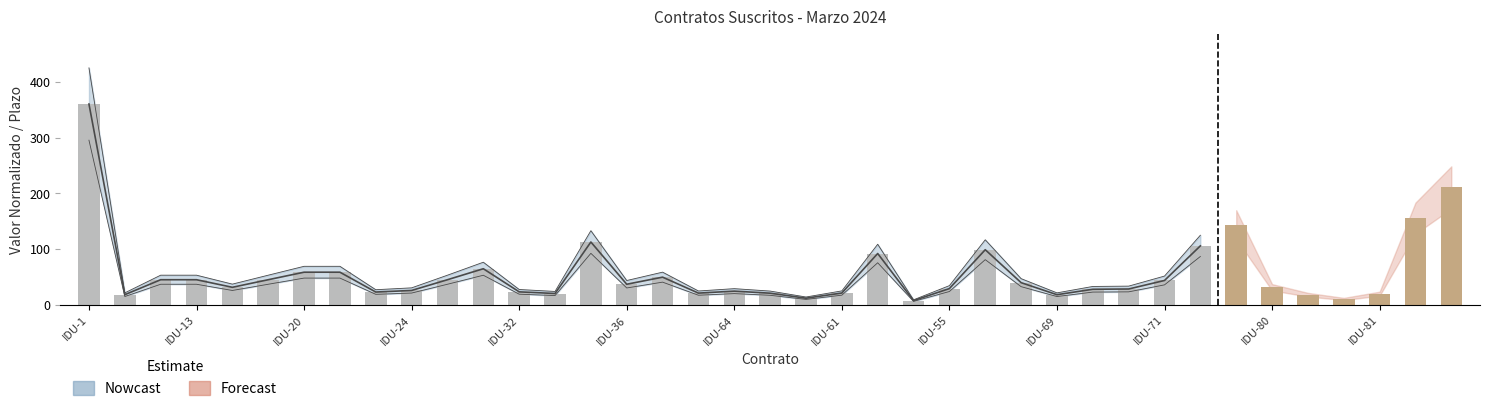

What is the label of the 26th bar from the left?

IDU-66